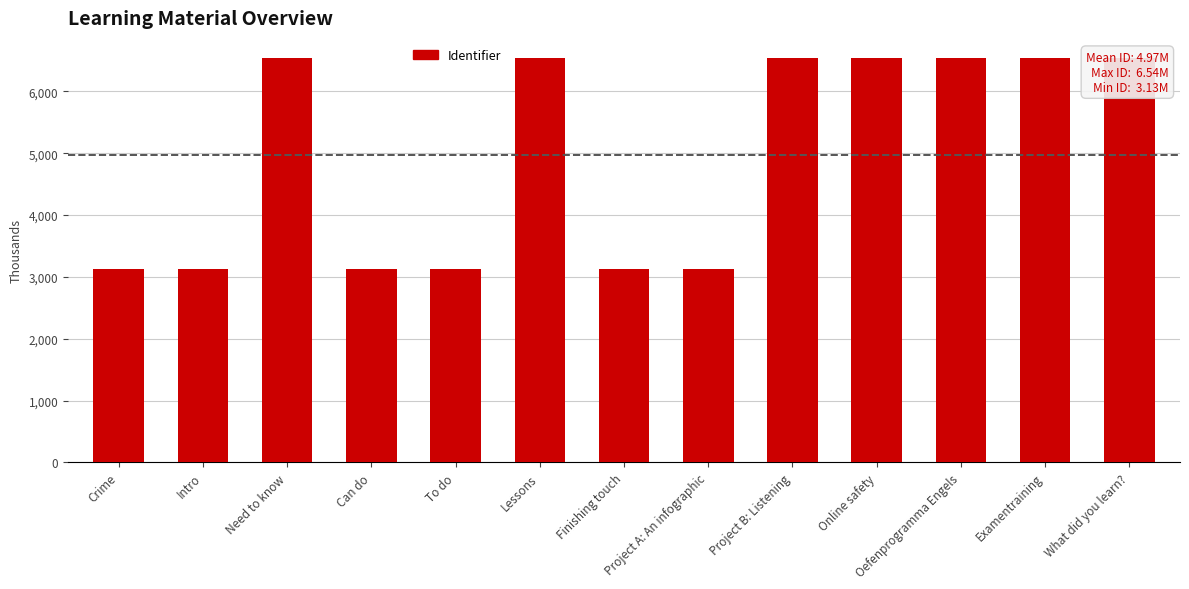

Rank the categories by value from highest to lowest.

What did you learn?, Examentraining, Oefenprogramma Engels, Online safety, Project B: Listening, Lessons, Need to know, Project A: An infographic, Finishing touch, Can do, To do, Intro, Crime